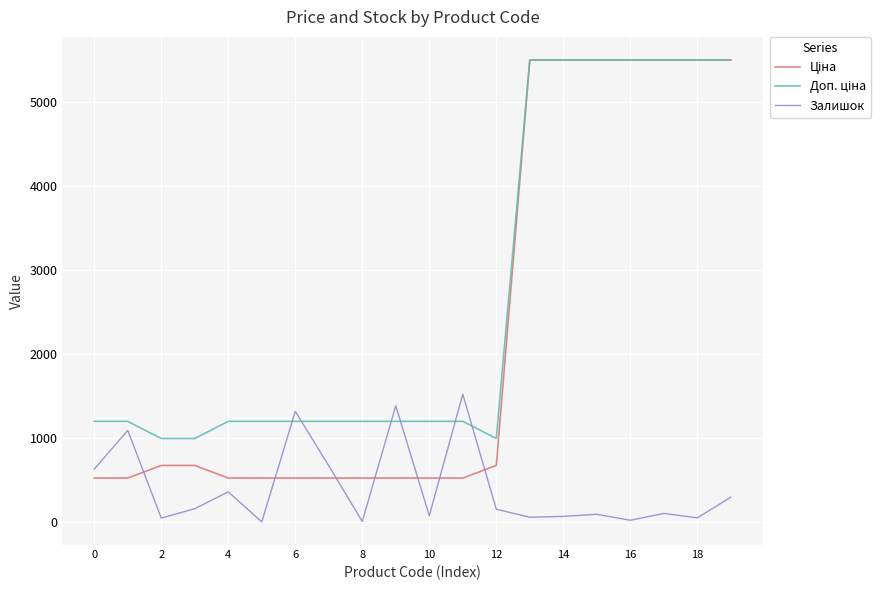

Does the chart display data point markers on the line(s)?

No